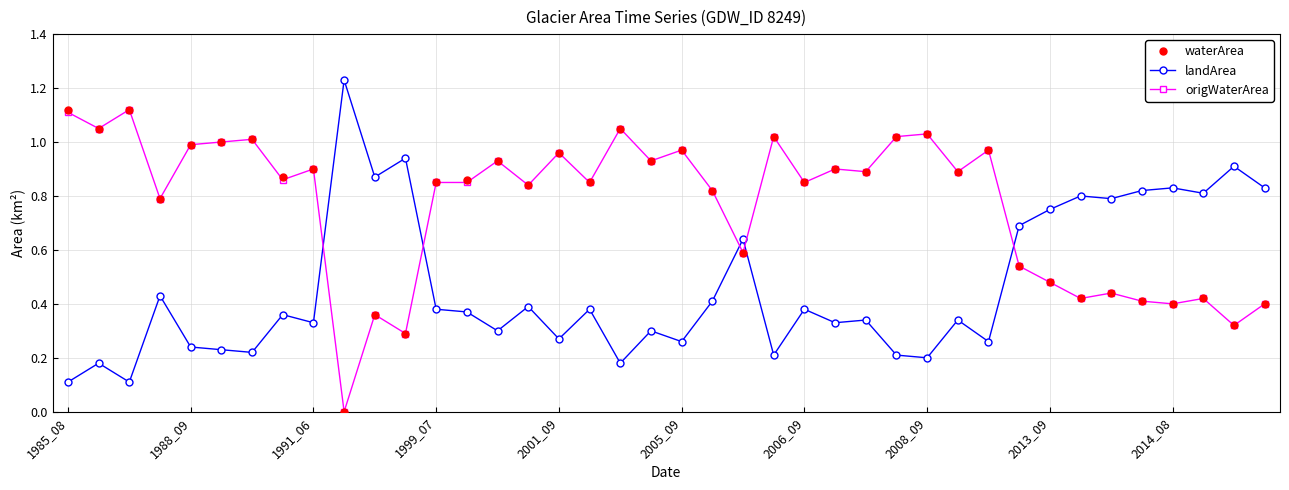

True or false: landArea has more than 0 points higher than both neighbors.

True